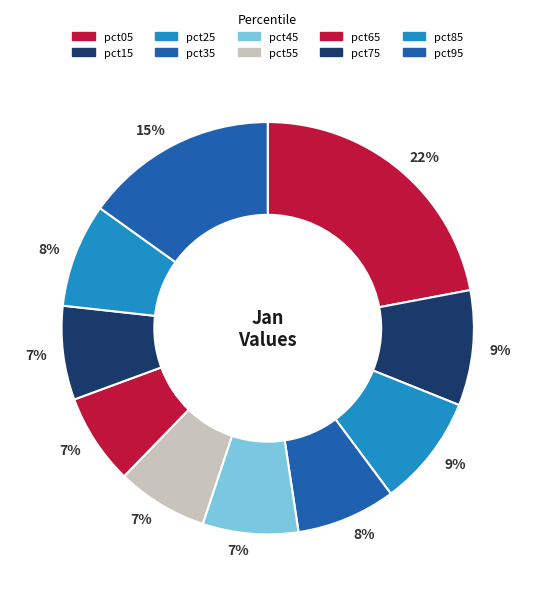

Count the number of slices in the pie.

10